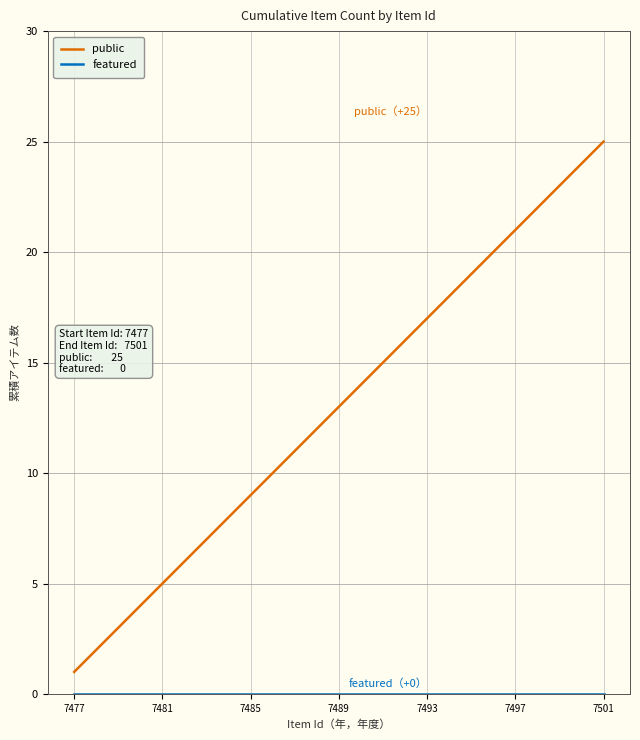

Which series has the widest spread of values?

public